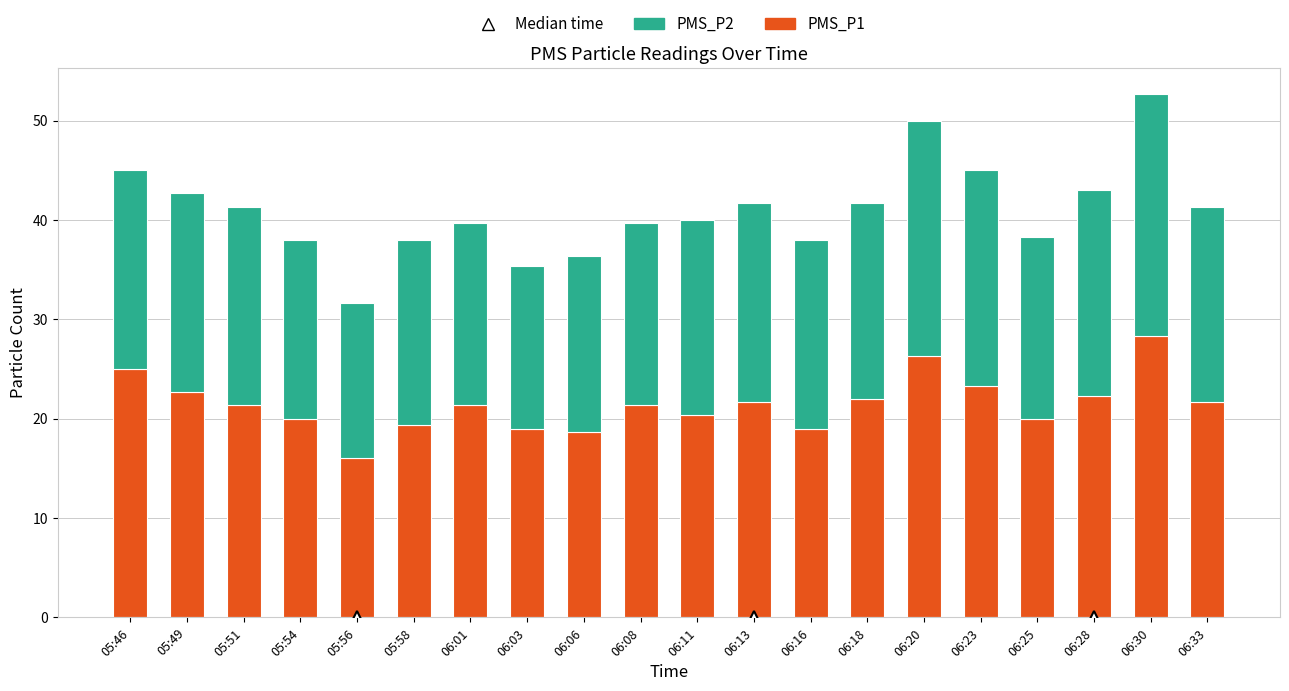

Is it true that PMS_P1 equals 20.0 at 06:25?

True